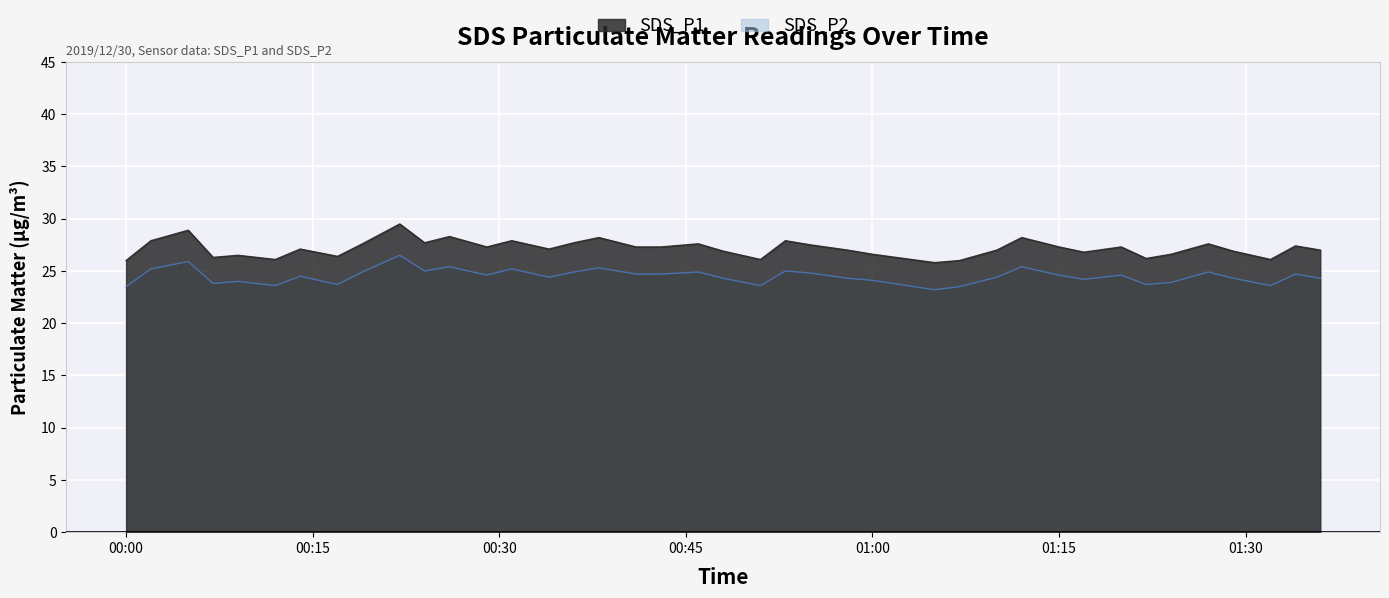

At which label does SDS_P2 first exceed 24?

2019/12/30 00:02